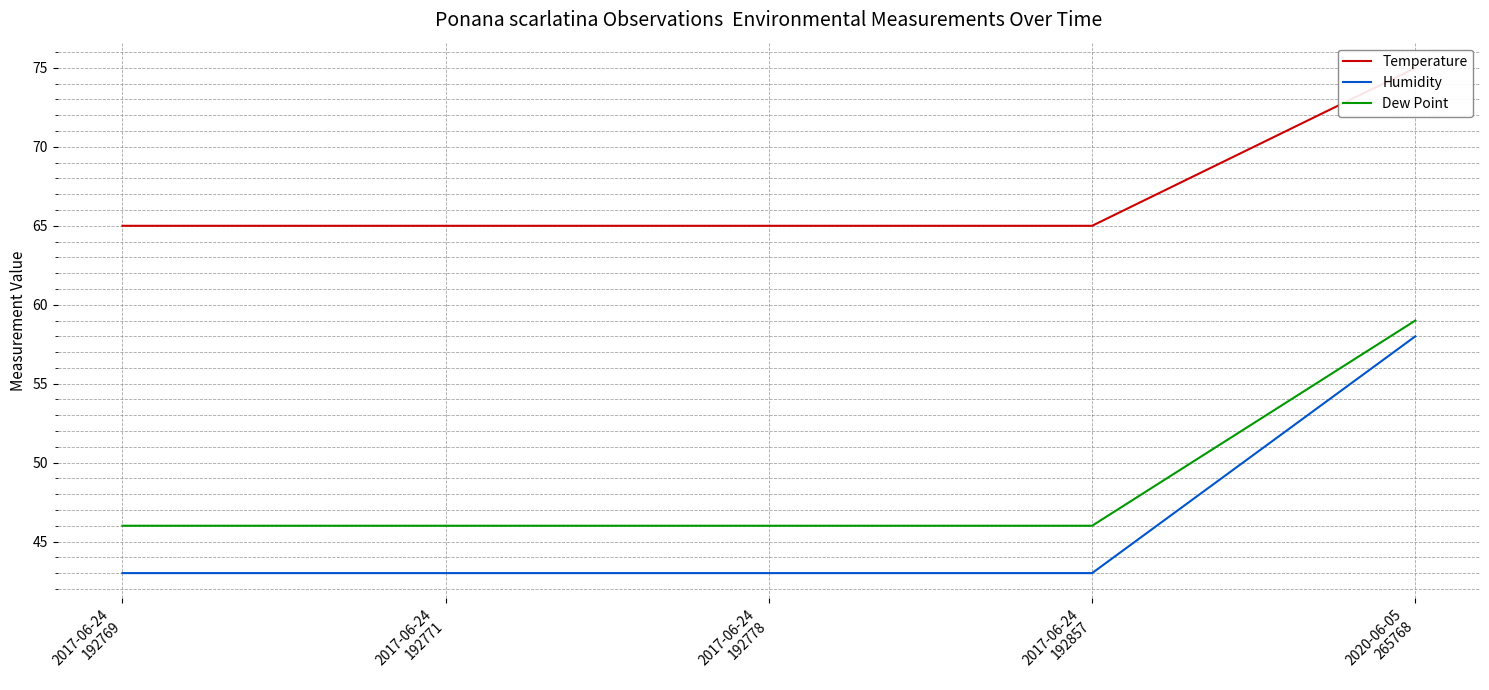

What is the label of the 2nd point from the right?

2017-06-24
192857